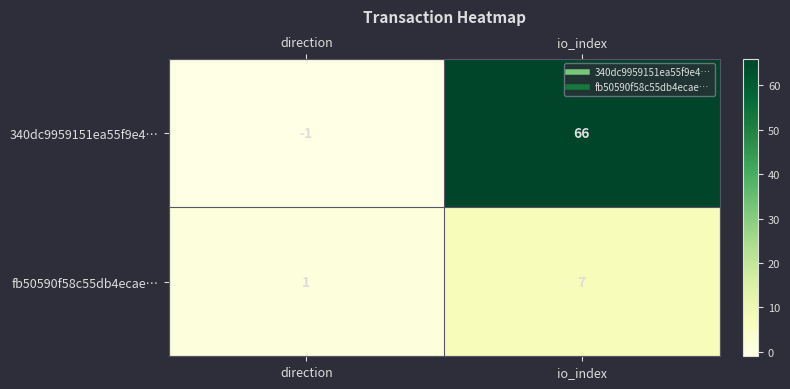

Is it true that 340dc9959151ea55f9e4… equals 66 at io_index?

True